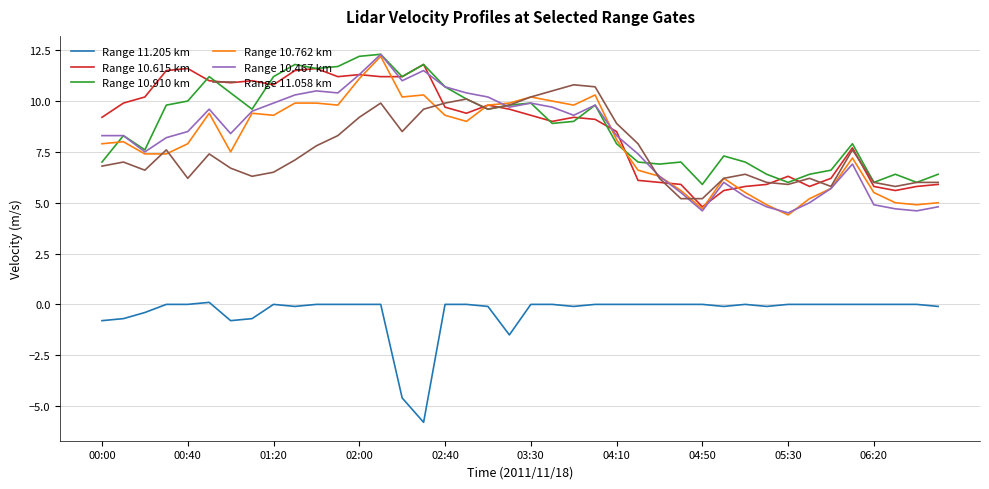

True or false: Range 10.467 km and Range 11.205 km intersect in this chart.

False